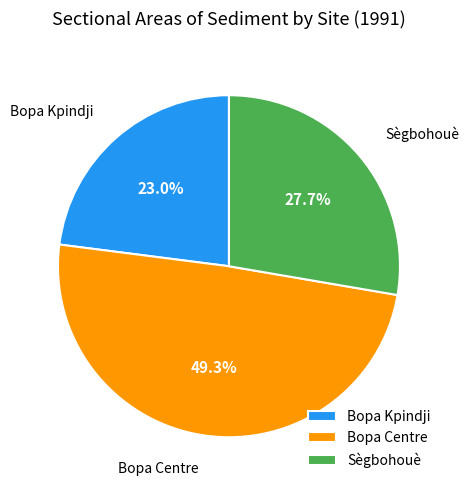

How much of the chart is everything except Bopa Kpindji?

77.0%